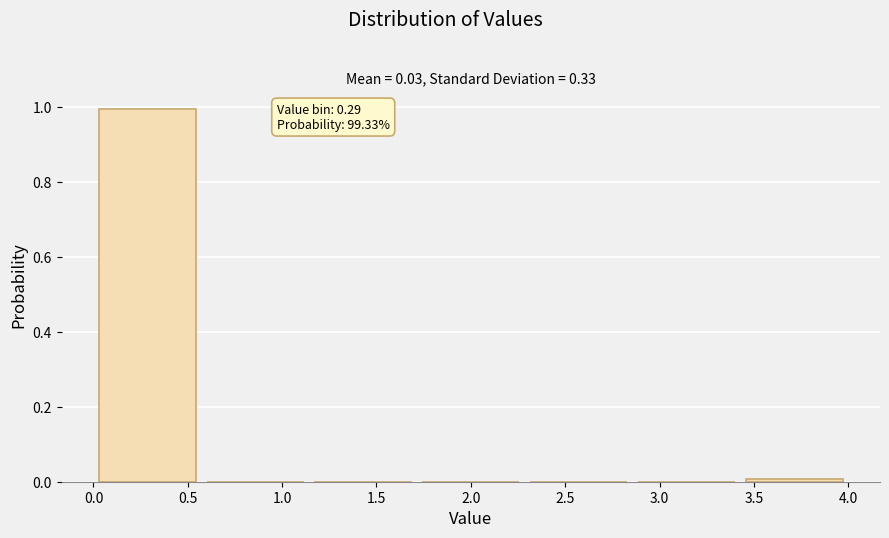

Which range on the x-axis has the tallest bar?

0.00 to 0.55